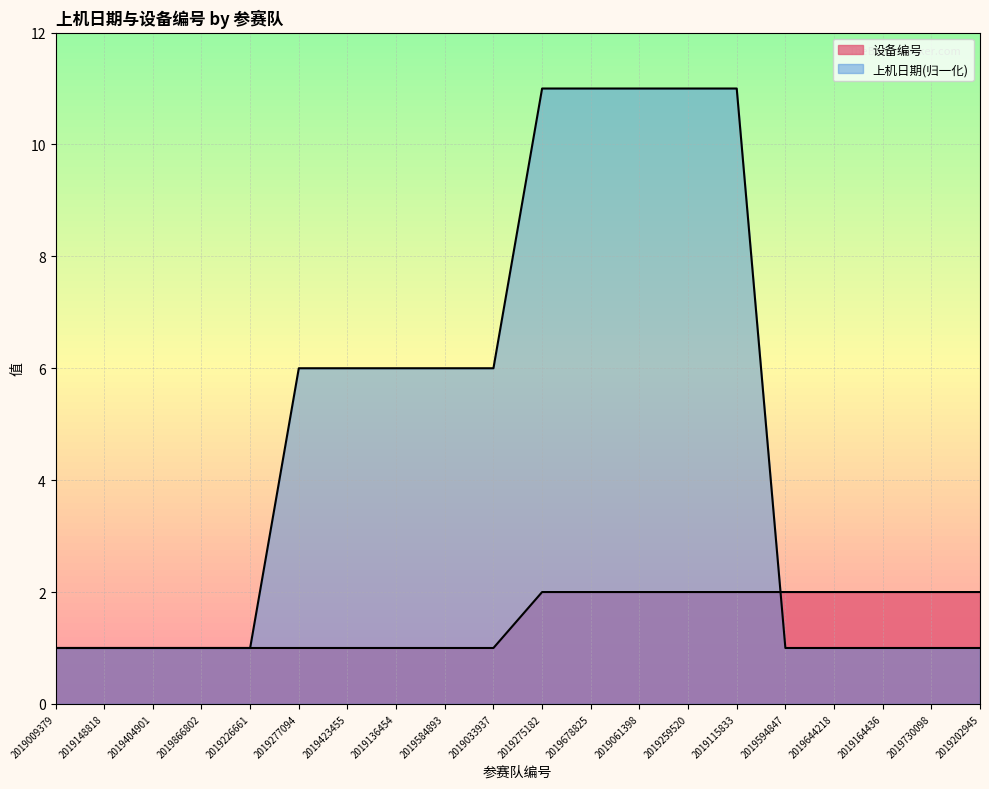

Reading left to right, transcribe all the data shown in this chart.

设备编号: 1	1	1	1	1	1	1	1	1	1	2	2	2	2	2	2	2	2	2	2
上机日期: 1	1	1	1	1	6	6	6	6	6	11	11	11	11	11	1	1	1	1	1